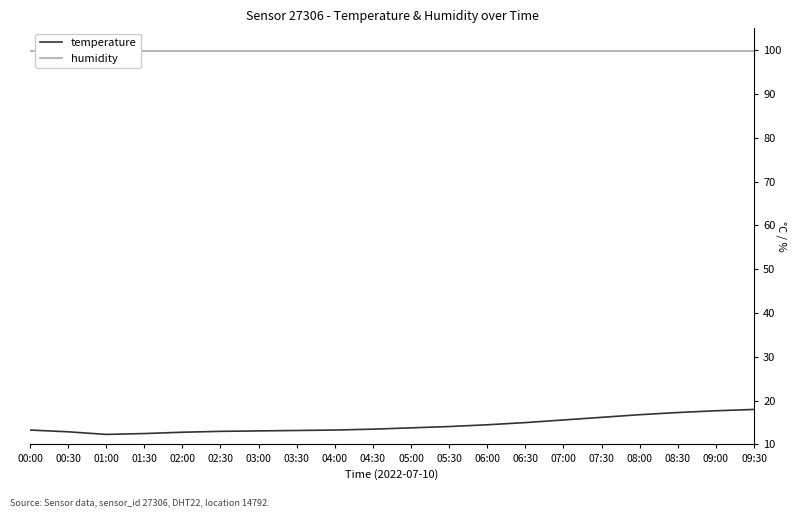

True or false: humidity has more than 0 interior local peaks.

False